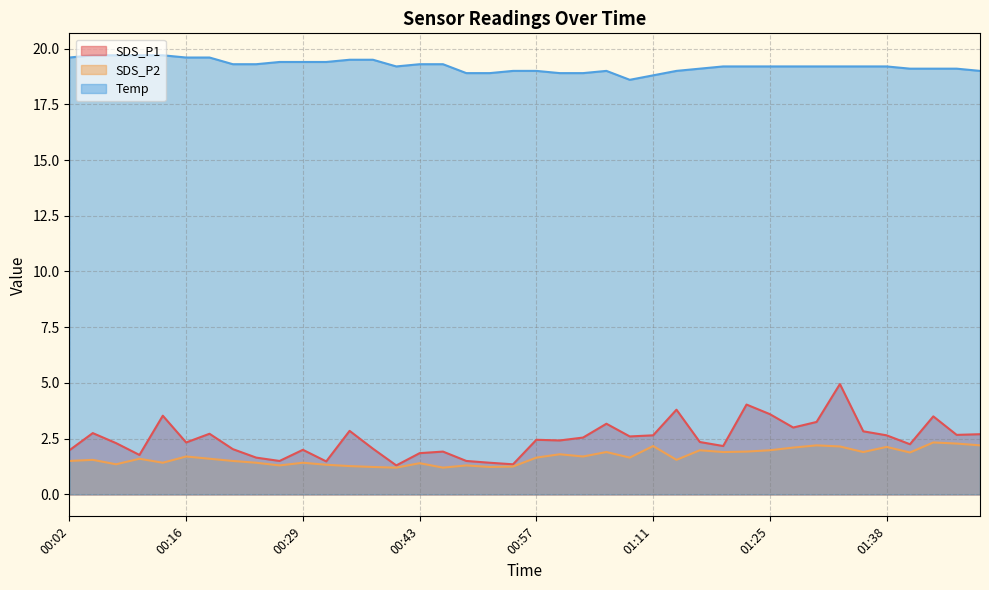

In Temp, how many points are higher than both neighbors (excluding endpoints)?

1